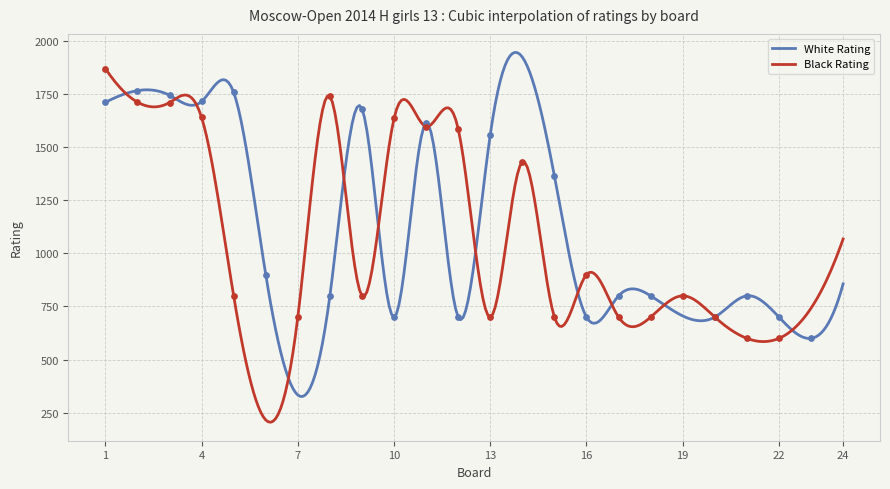

What is the maximum value for White Rating?

1944.8